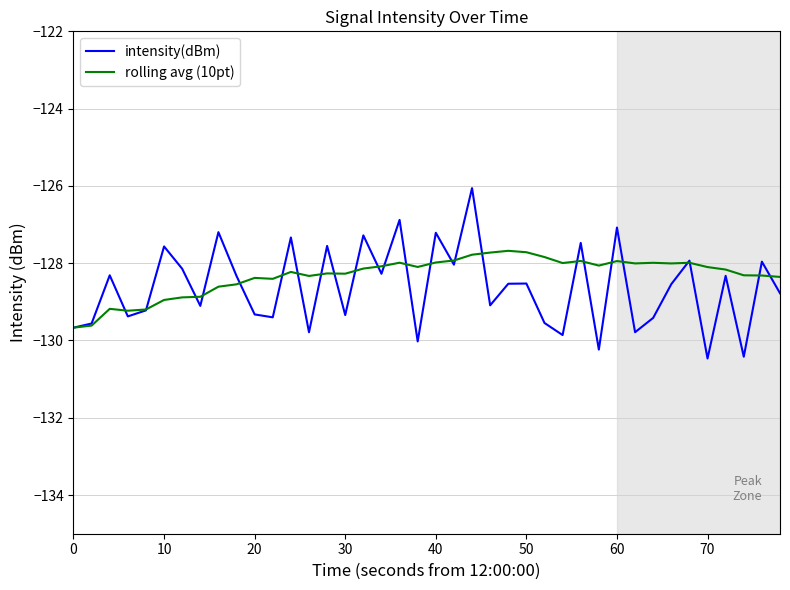

What is the average value of the rolling avg (10pt) series?

-128.3